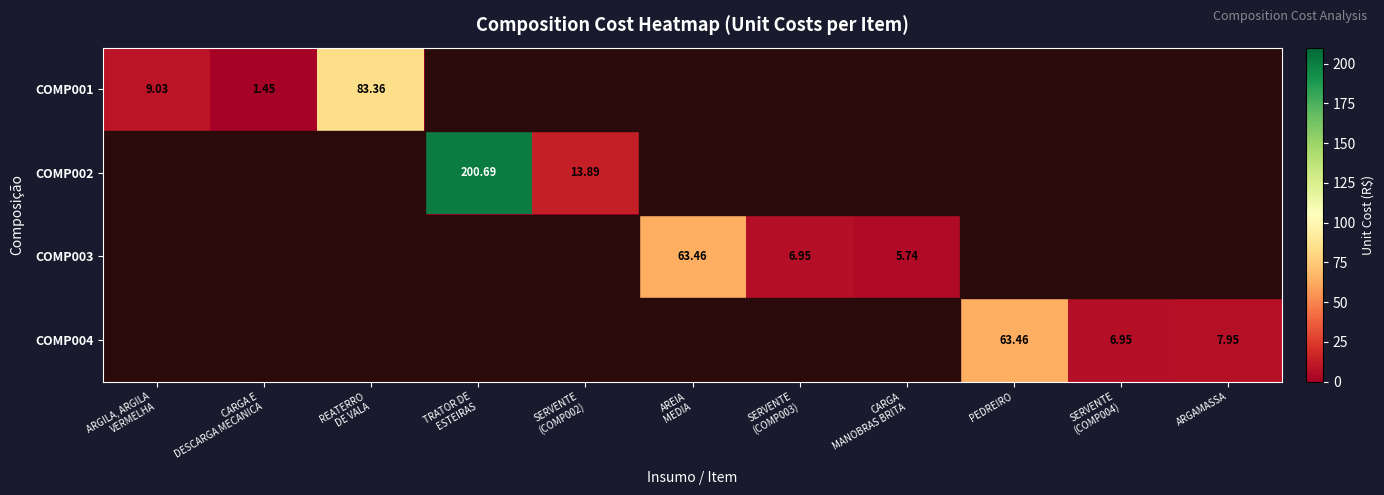

Which label corresponds to the largest value in the chart?

TRATOR DE
ESTEIRAS